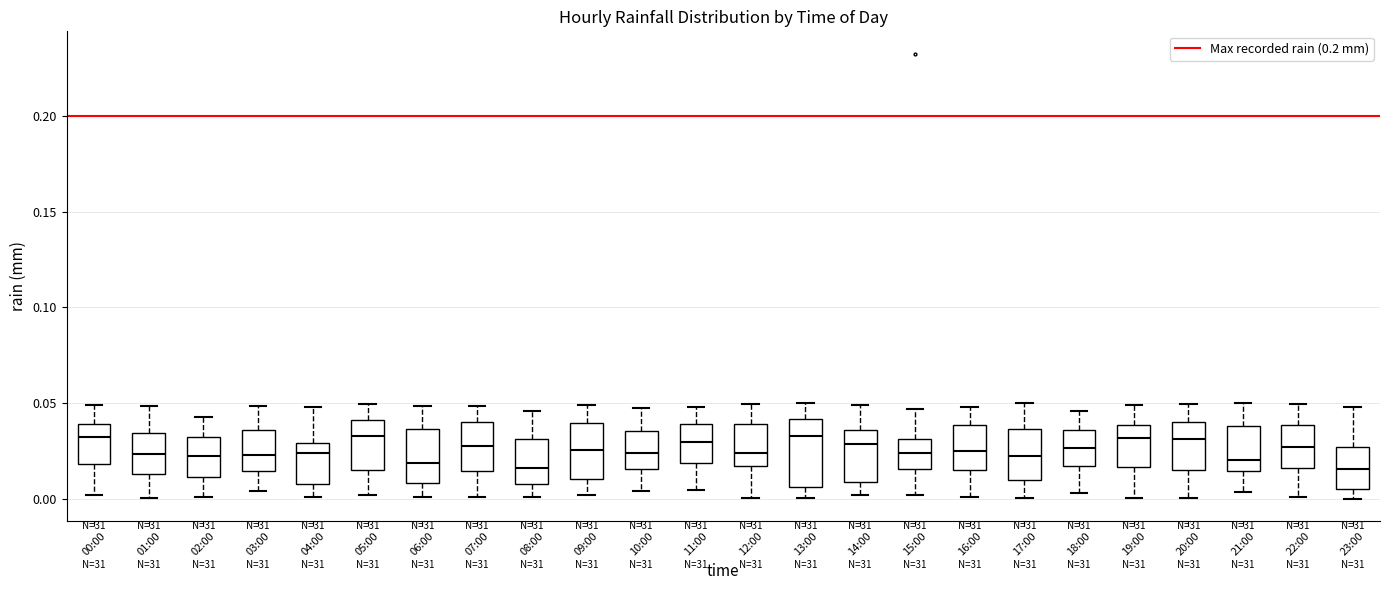

Reading left to right, read every box against the y-axis: the position of its median line, the range the box covers, and the ends of its whiskers. The values are not printed on the chart, so give them approximately, as read against the axis.

00:00: median 0.030, box 0.020 to 0.040, whiskers 0.000 to 0.050
01:00: median 0.025, box 0.015 to 0.035, whiskers 0.000 to 0.050
02:00: median 0.020, box 0.010 to 0.030, whiskers 0.000 to 0.045
03:00: median 0.025, box 0.015 to 0.035, whiskers 0.005 to 0.050
04:00: median 0.025, box 0.010 to 0.030, whiskers 0.000 to 0.050
05:00: median 0.035, box 0.015 to 0.040, whiskers 0.000 to 0.050
06:00: median 0.020, box 0.010 to 0.035, whiskers 0.000 to 0.050
07:00: median 0.030, box 0.015 to 0.040, whiskers 0.000 to 0.050
08:00: median 0.015, box 0.005 to 0.030, whiskers 0.000 to 0.045
09:00: median 0.025, box 0.010 to 0.040, whiskers 0.000 to 0.050
10:00: median 0.025, box 0.015 to 0.035, whiskers 0.005 to 0.045
11:00: median 0.030, box 0.020 to 0.040, whiskers 0.005 to 0.050
12:00: median 0.025, box 0.015 to 0.040, whiskers 0.000 to 0.050
13:00: median 0.035, box 0.005 to 0.040, whiskers 0.000 to 0.050
14:00: median 0.030, box 0.010 to 0.035, whiskers 0.000 to 0.050
15:00: median 0.025, box 0.015 to 0.030, whiskers 0.000 to 0.045
16:00: median 0.025, box 0.015 to 0.040, whiskers 0.000 to 0.050
17:00: median 0.020, box 0.010 to 0.035, whiskers 0.000 to 0.050
18:00: median 0.025, box 0.015 to 0.035, whiskers 0.005 to 0.045
19:00: median 0.030, box 0.015 to 0.040, whiskers 0.000 to 0.050
20:00: median 0.030, box 0.015 to 0.040, whiskers 0.000 to 0.050
21:00: median 0.020, box 0.015 to 0.040, whiskers 0.005 to 0.050
22:00: median 0.025, box 0.015 to 0.040, whiskers 0.000 to 0.050
23:00: median 0.015, box 0.005 to 0.025, whiskers 0.000 to 0.050